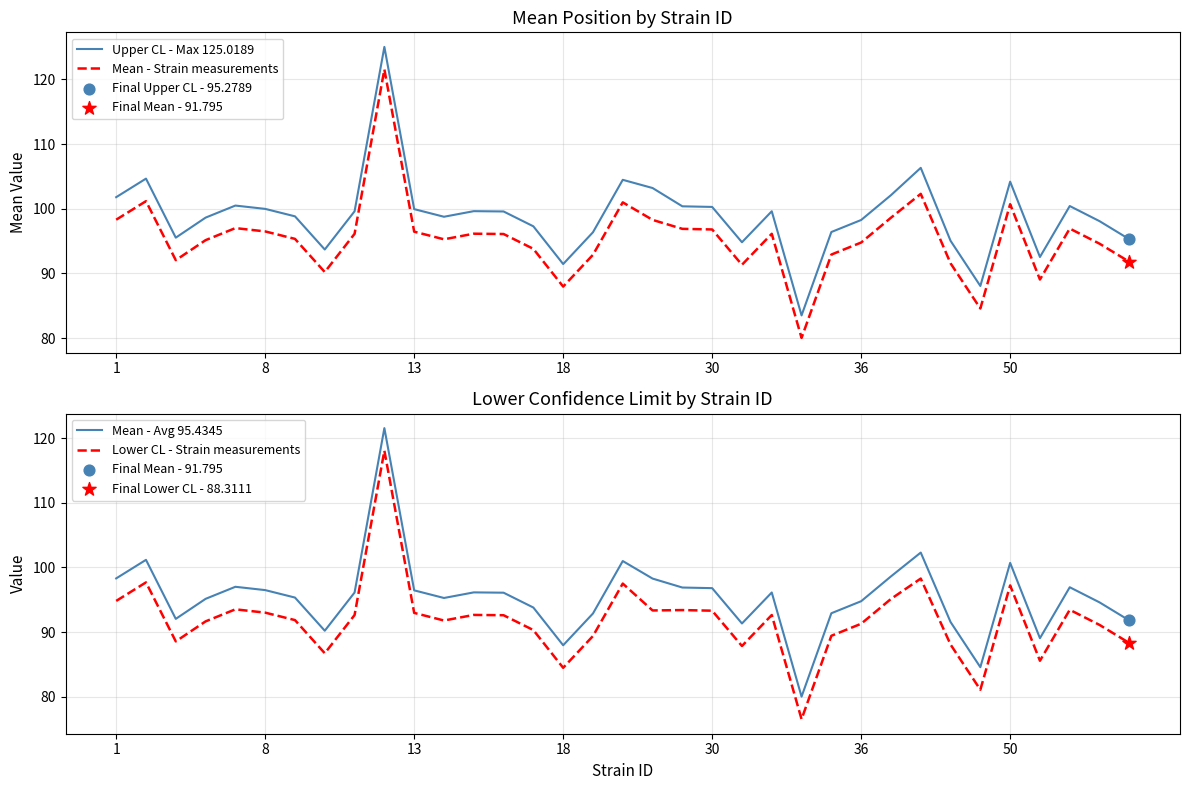

Which series contains the highest Y value?

Upper CL - Max 125.0189